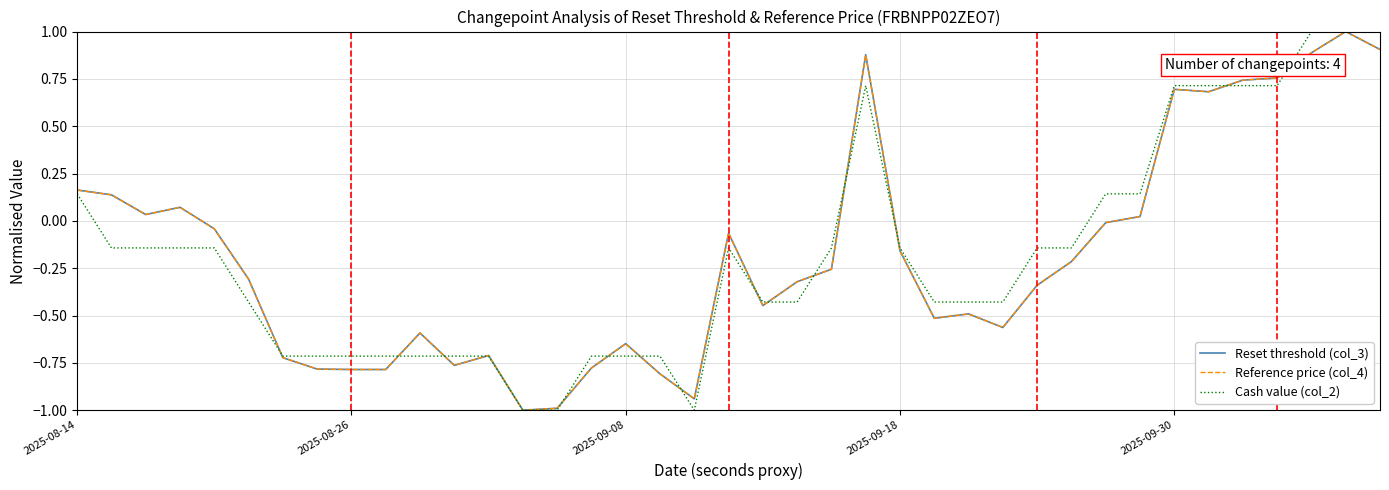

What is the minimum value shown in the chart?

-1.0